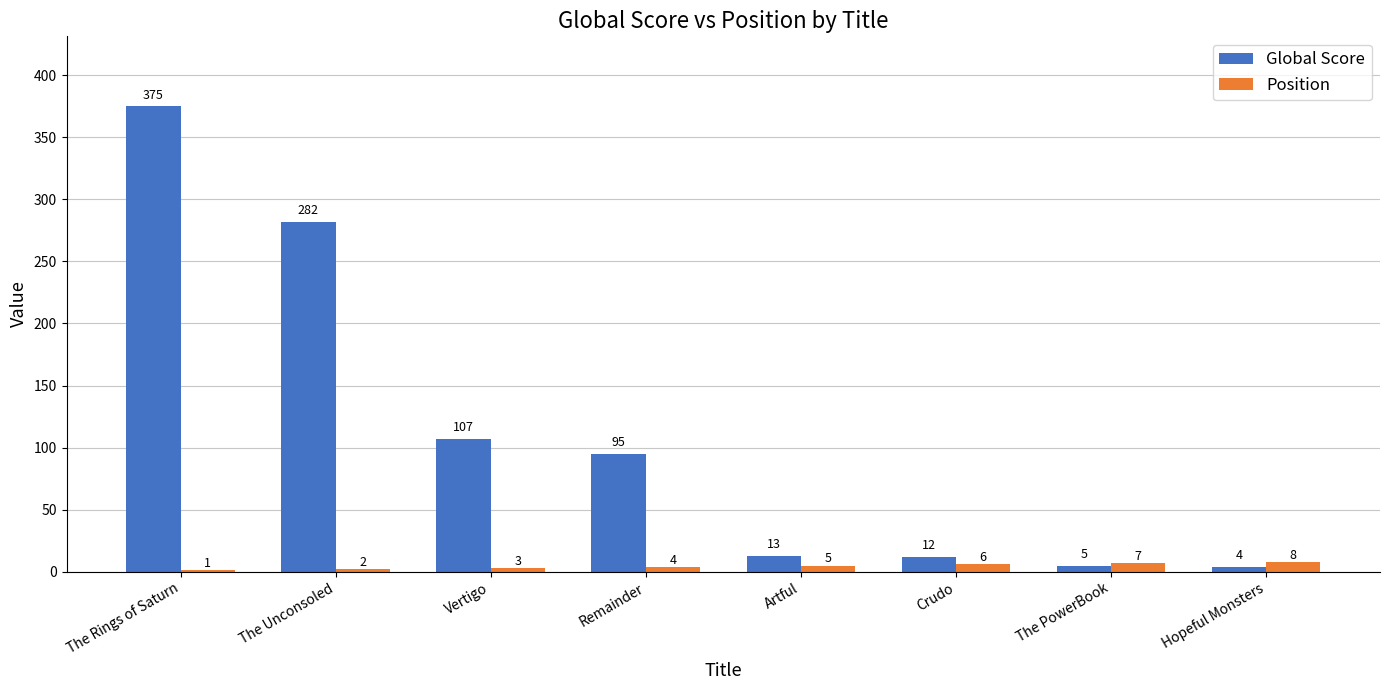

Reading left to right, transcribe all the data shown in this chart.

Global Score: The Rings of Saturn=375	The Unconsoled=282	Vertigo=107	Remainder=95	Artful=13	Crudo=12	The PowerBook=5	Hopeful Monsters=4
Position: The Rings of Saturn=1	The Unconsoled=2	Vertigo=3	Remainder=4	Artful=5	Crudo=6	The PowerBook=7	Hopeful Monsters=8